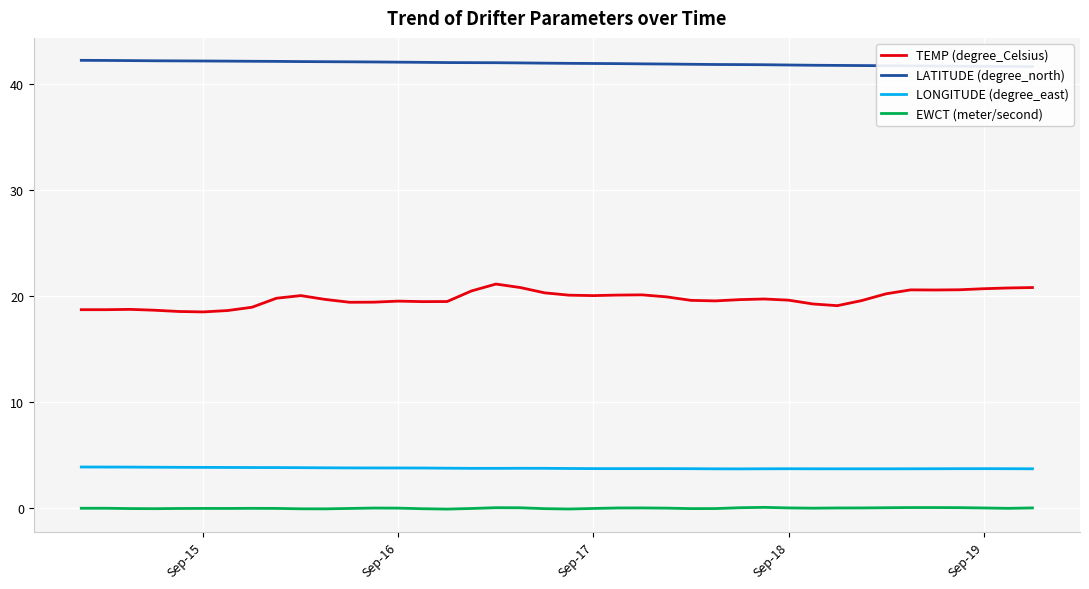

True or false: LONGITUDE (degree_east) and EWCT (meter/second) cross at least once.

False